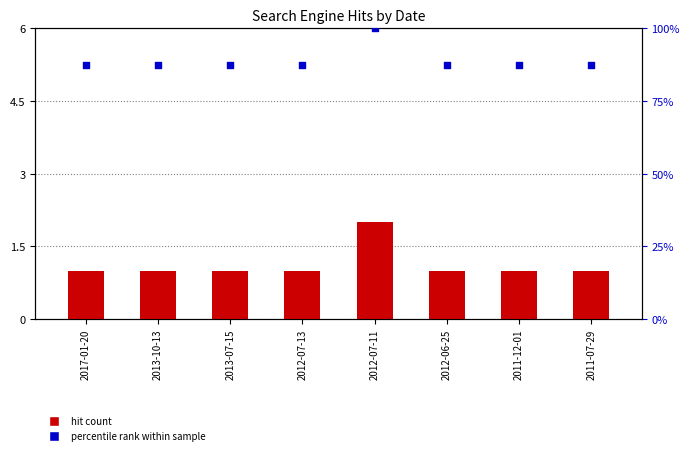

At how many categories does at least one series exceed 59?

8